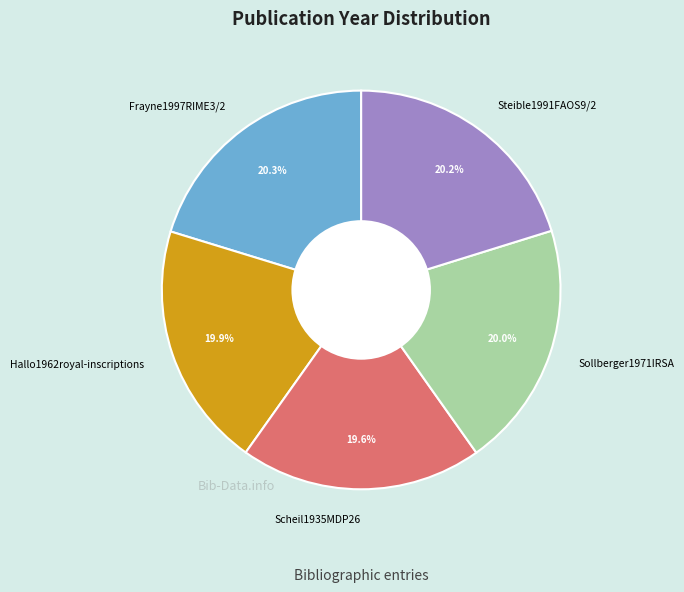

What portion of the pie excludes Hallo1962royal-inscriptions?

80.1%